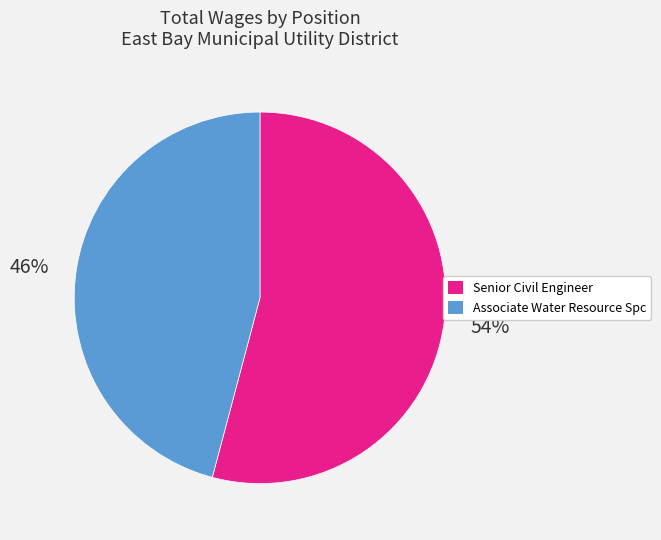

What is the ratio of the value at Senior Civil Engineer to the value at Associate Water Resource Spc?

1.2